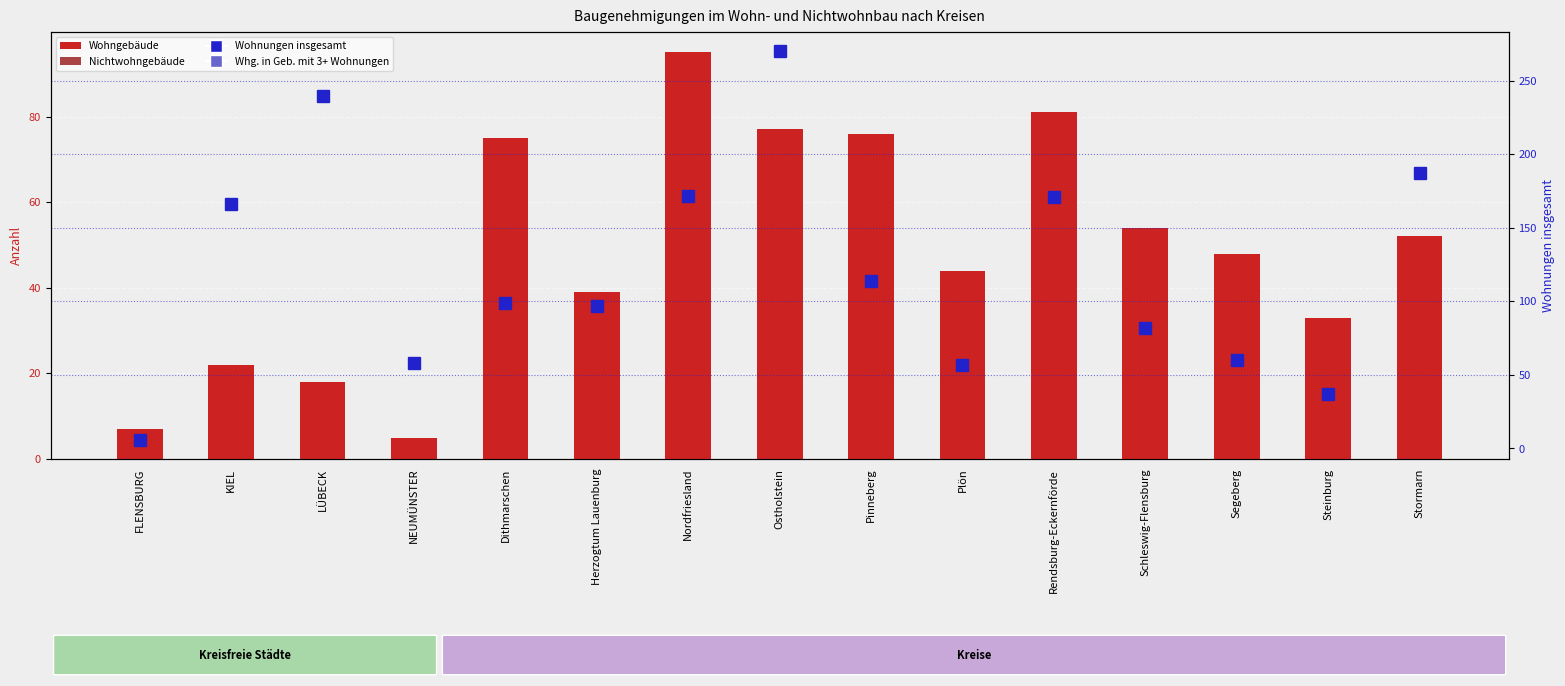

How many data points in Wohngebäude are above 48?

7